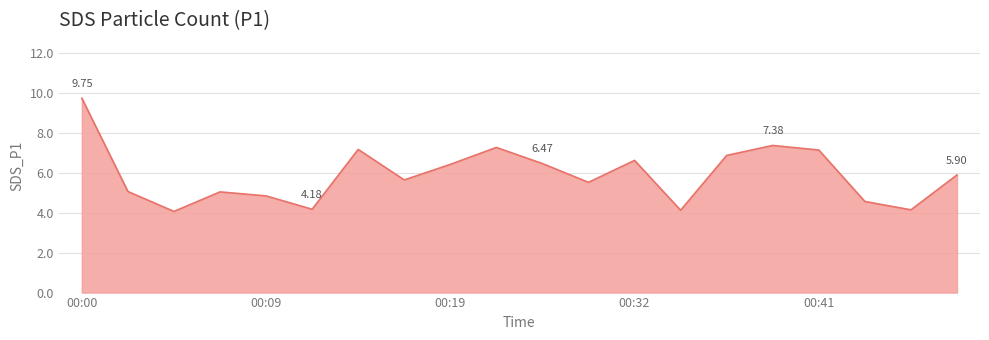

What is the difference between the maximum and minimum values?

5.7